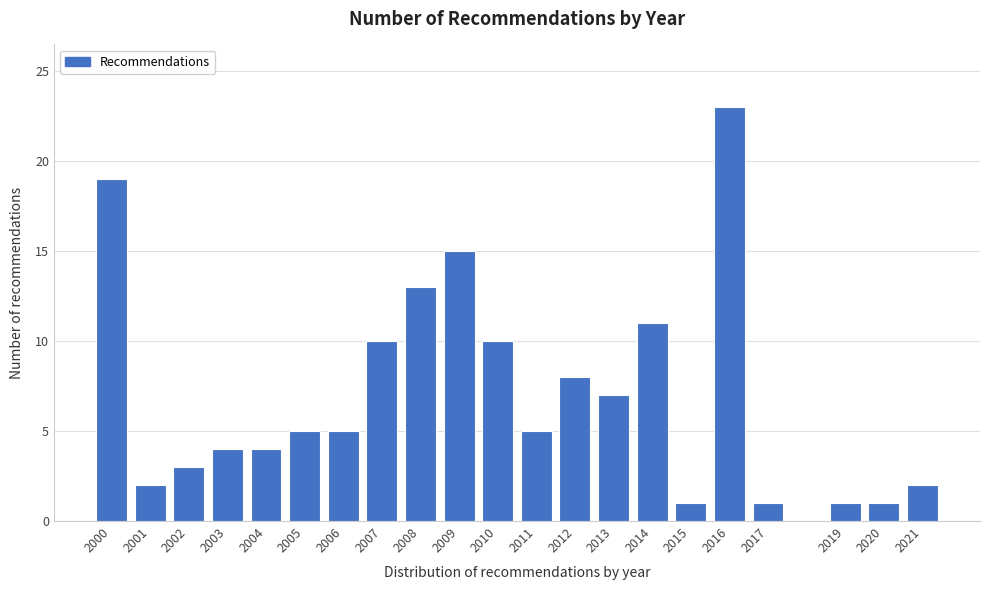

Reading right to left, extract all data points from this chart.

2021=2	2020=1	2019=1	2017=1	2016=23	2015=1	2014=11	2013=7	2012=8	2011=5	2010=10	2009=15	2008=13	2007=10	2006=5	2005=5	2004=4	2003=4	2002=3	2001=2	2000=19